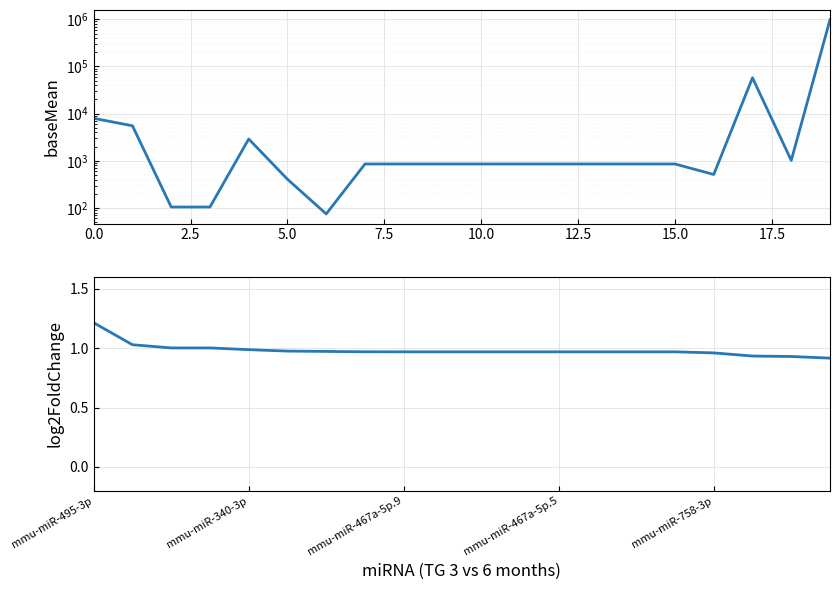

What is the spread (max minus min) of values at 18?

1020.4